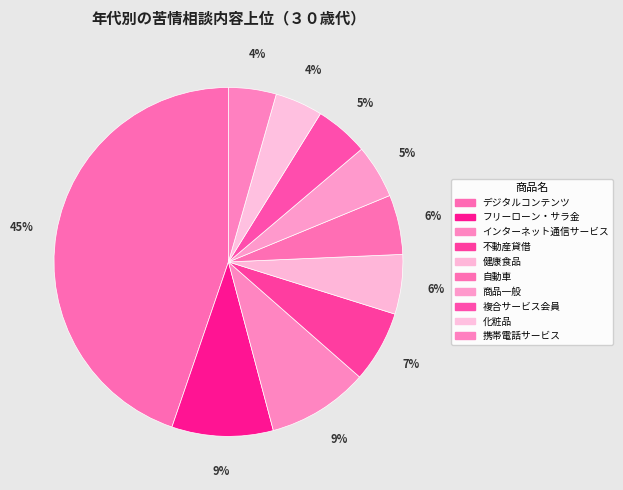

How many slices are in this pie chart?

10